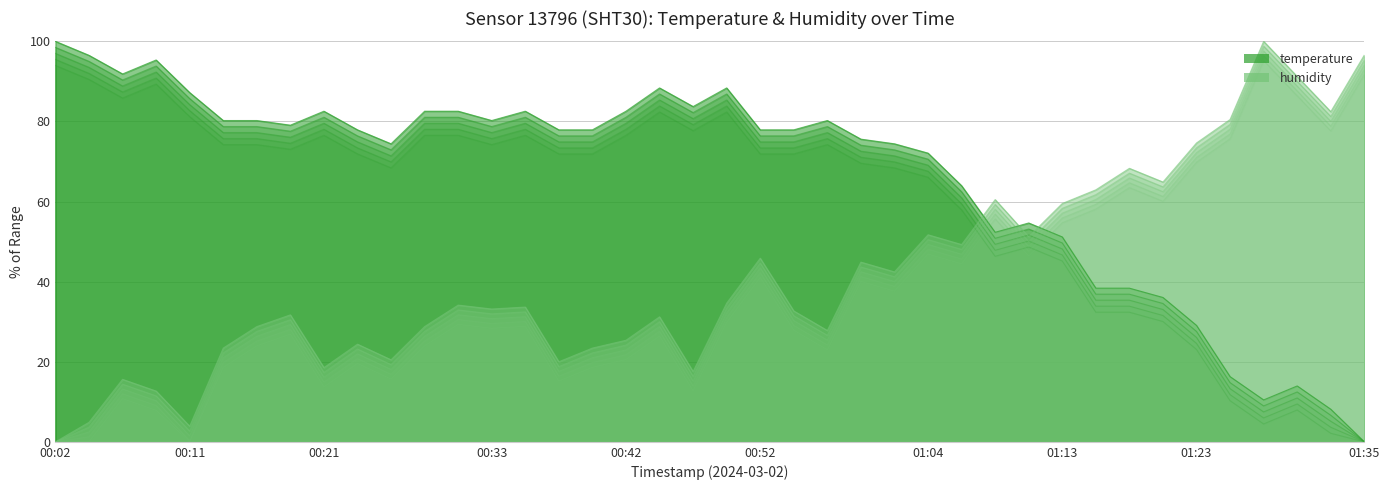

Which series has the largest range (max minus min)?

temperature